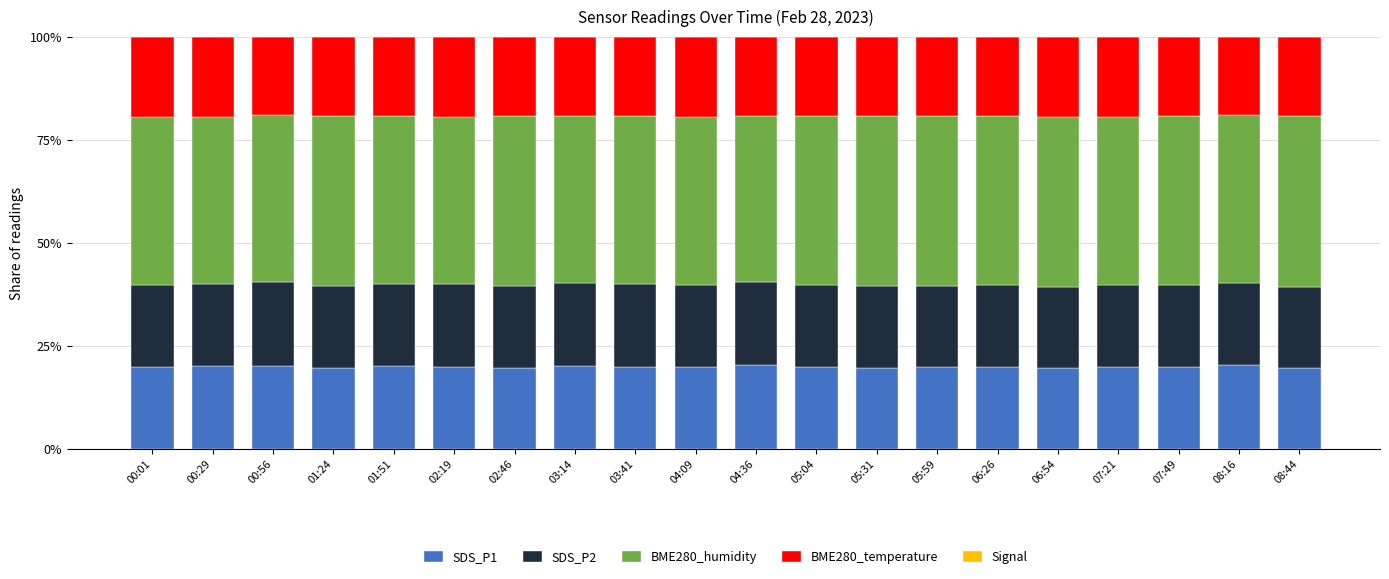

What is the minimum value for SDS_P1?

19.7